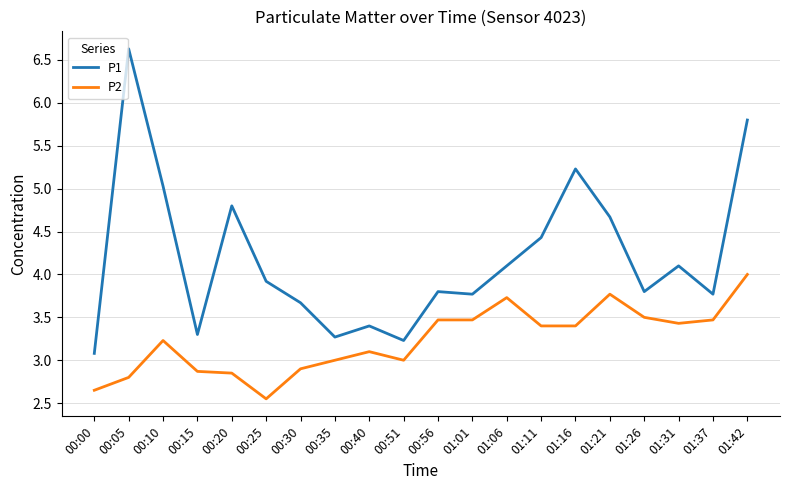

At which category does P1 reach its first local peak?

00:05